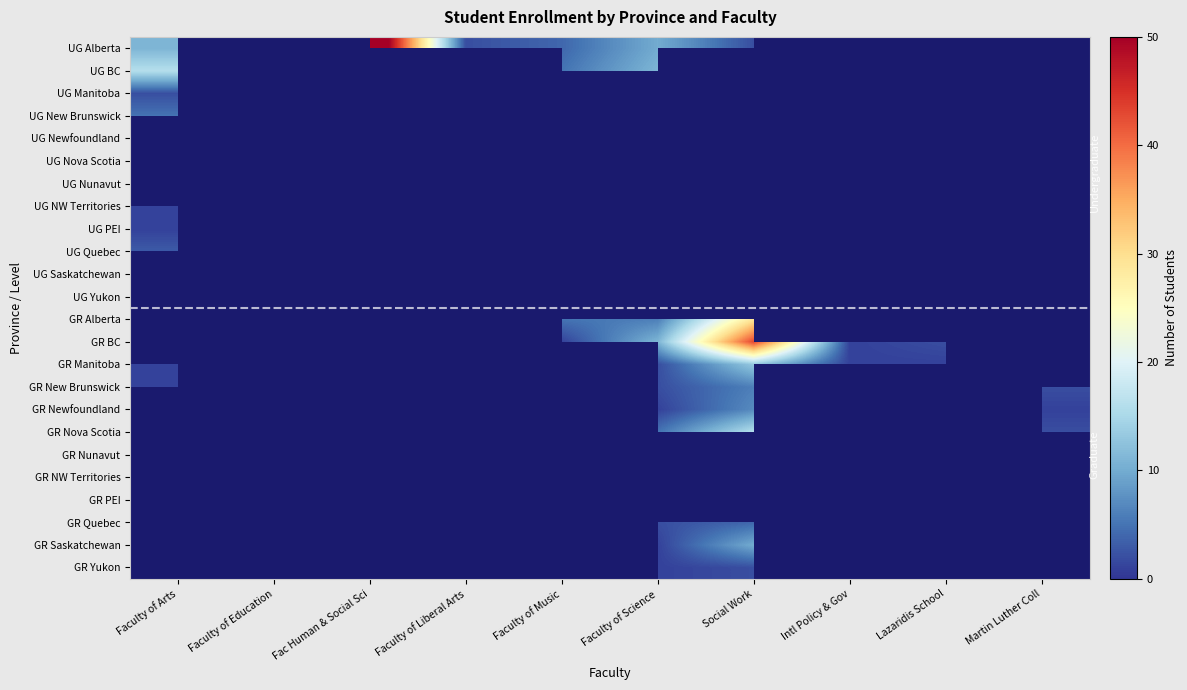

Which label corresponds to the largest value in the chart?

Fac Human & Social Sci